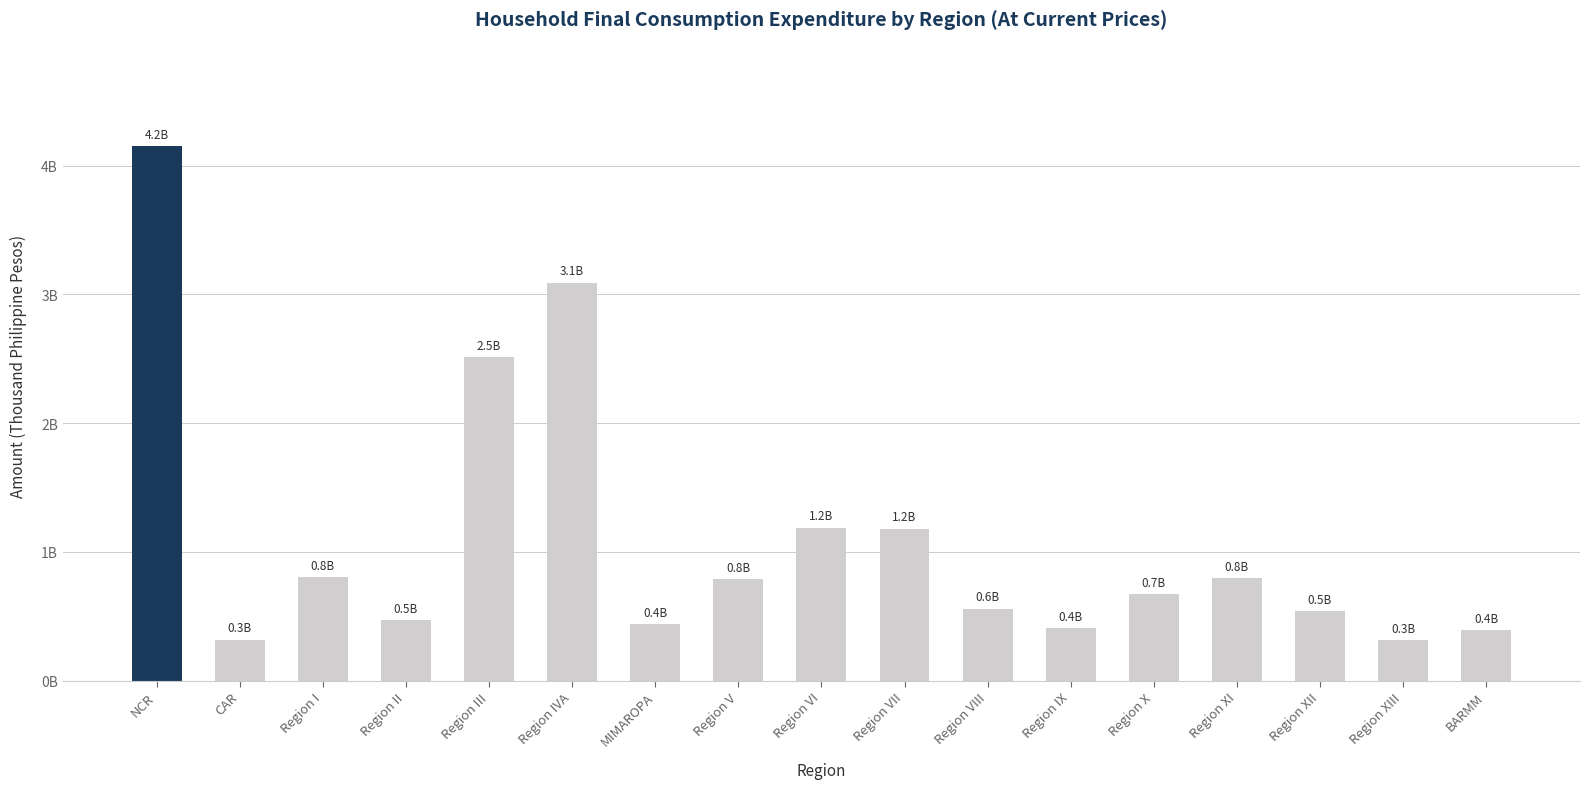

Which category has the highest value across all series?

NCR